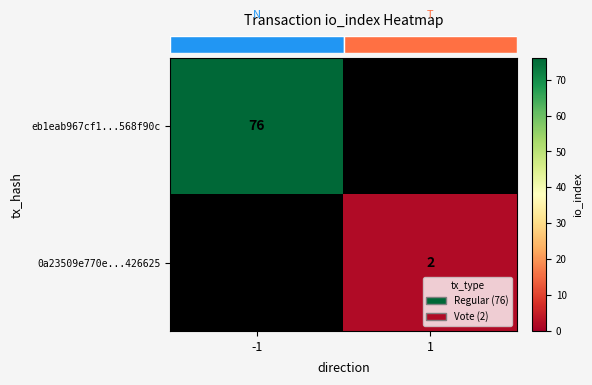

Rank the series at 1 from lowest to highest value.

row_0, row_1